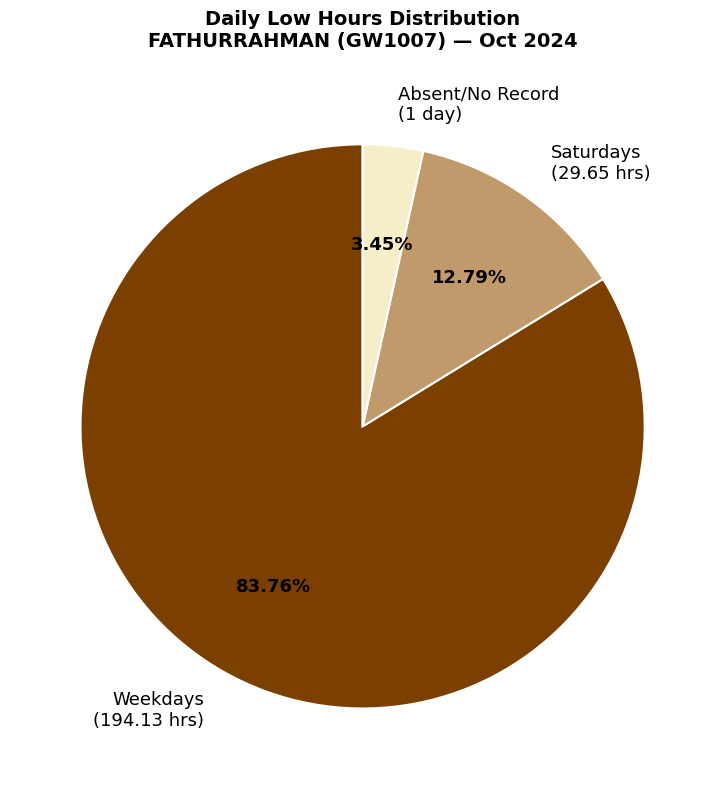

Do Saturdays (29.65 hrs) and Weekdays (194.13 hrs) together represent more than half of the pie?

Yes